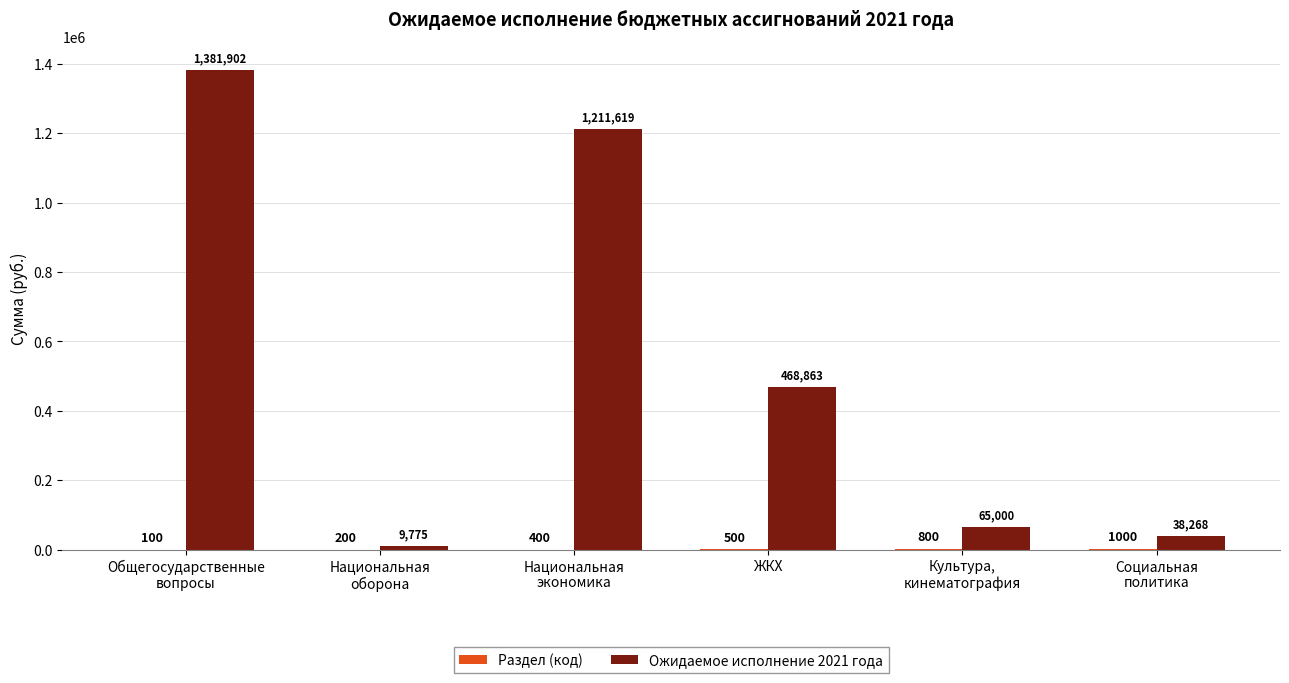

Which series changed the most between Общегосударственные
вопросы and Культура,
кинематография?

Ожидаемое исполнение 2021 года